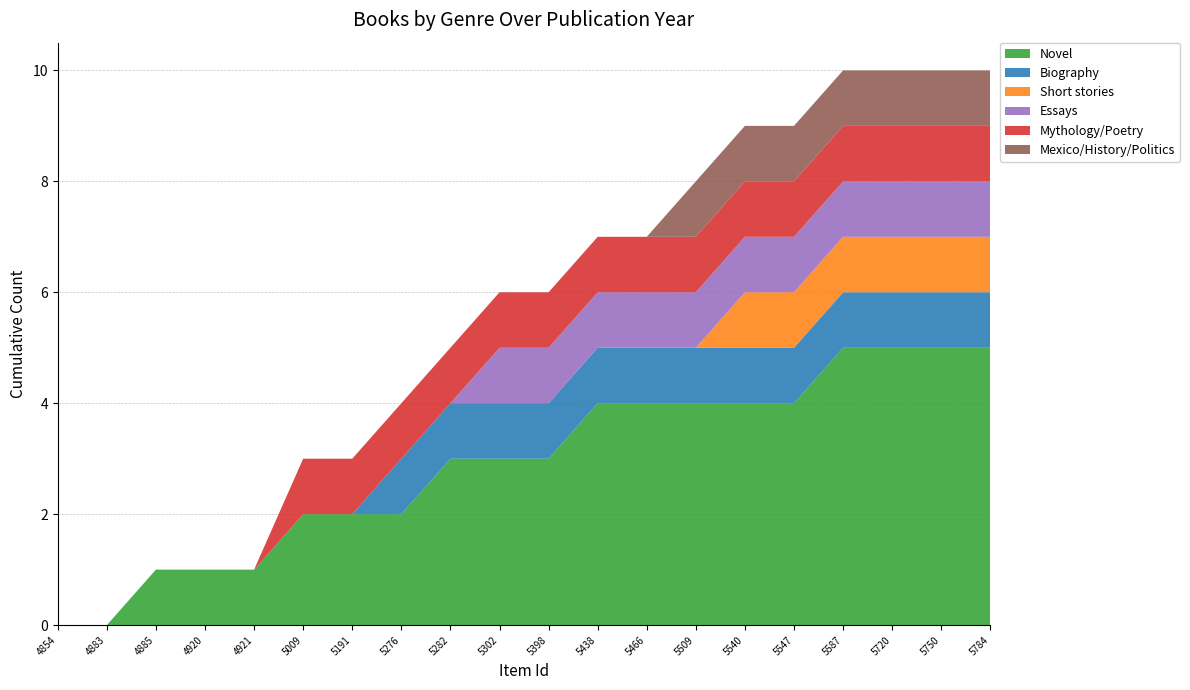

Reading right to left, list all the values displayed in this chart.

Novel: 5	5	5	5	4	4	4	4	4	3	3	3	2	2	2	1	1	1	0	0
Biography: 1	1	1	1	1	1	1	1	1	1	1	1	1	0	0	0	0	0	0	0
Short stories: 1	1	1	1	1	1	0	0	0	0	0	0	0	0	0	0	0	0	0	0
Essays: 1	1	1	1	1	1	1	1	1	1	1	0	0	0	0	0	0	0	0	0
Mythology/Poetry: 1	1	1	1	1	1	1	1	1	1	1	1	1	1	1	0	0	0	0	0
Mexico/History/Politics: 1	1	1	1	1	1	1	0	0	0	0	0	0	0	0	0	0	0	0	0